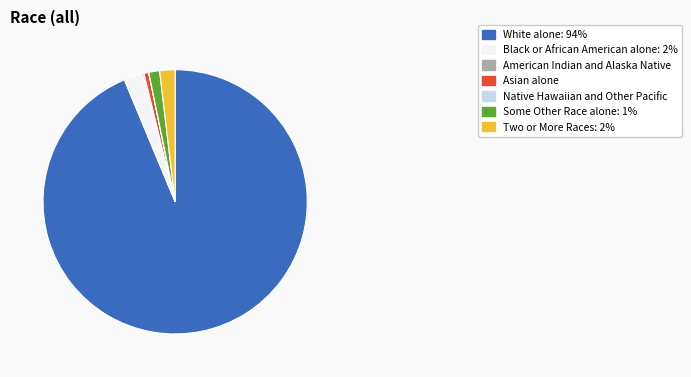

Which category has the biggest portion of the pie?

White alone